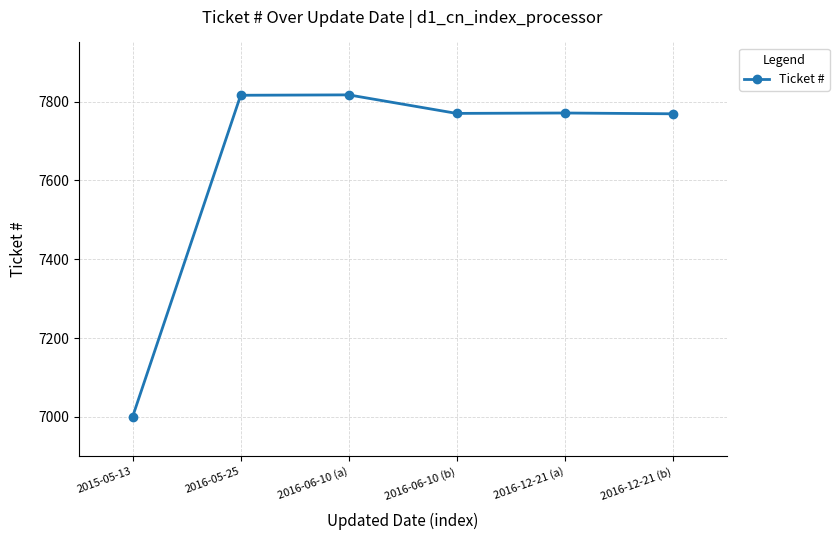

What is the change in value from 2016-12-21 (a) to 2016-12-21 (b)?

-2